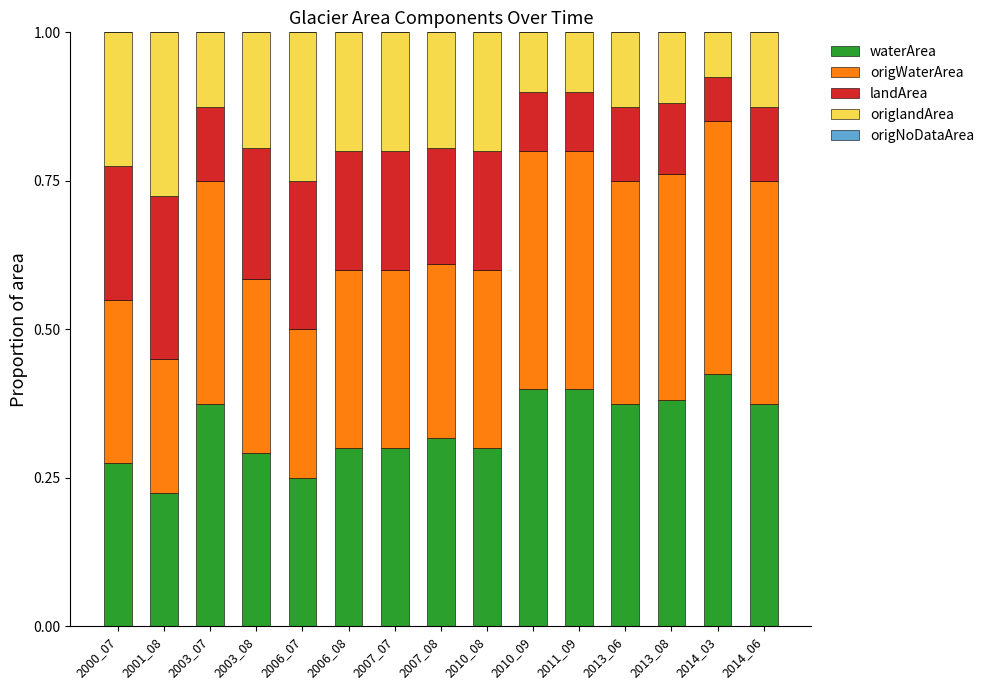

The value of waterArea at 2013_06 is 0.4. True or false?

True